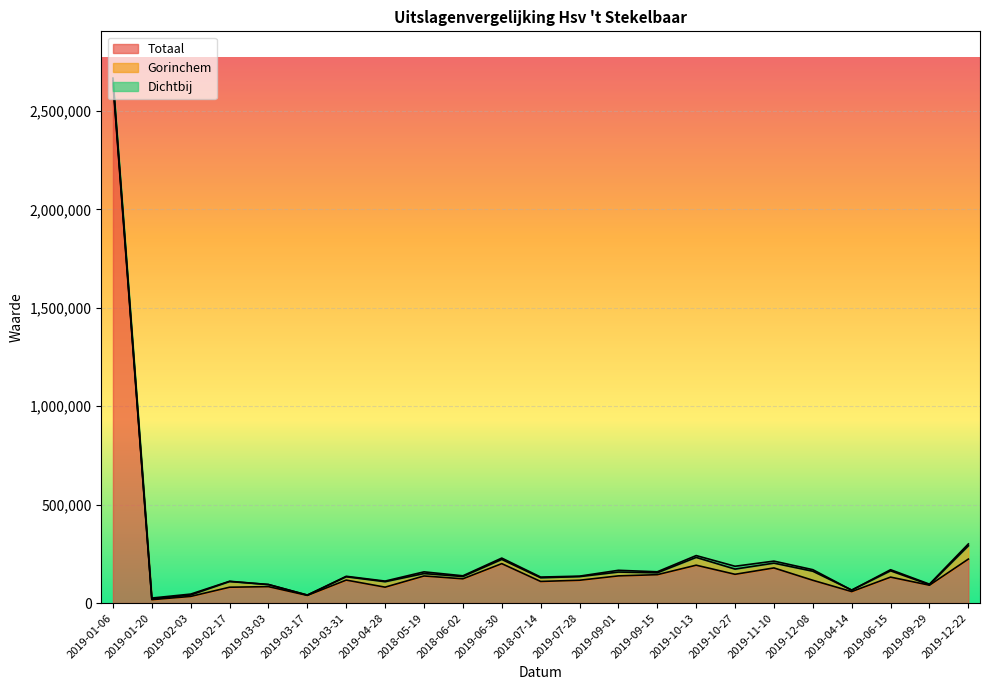

At which category is the sum across all series the highest?

2019-01-06